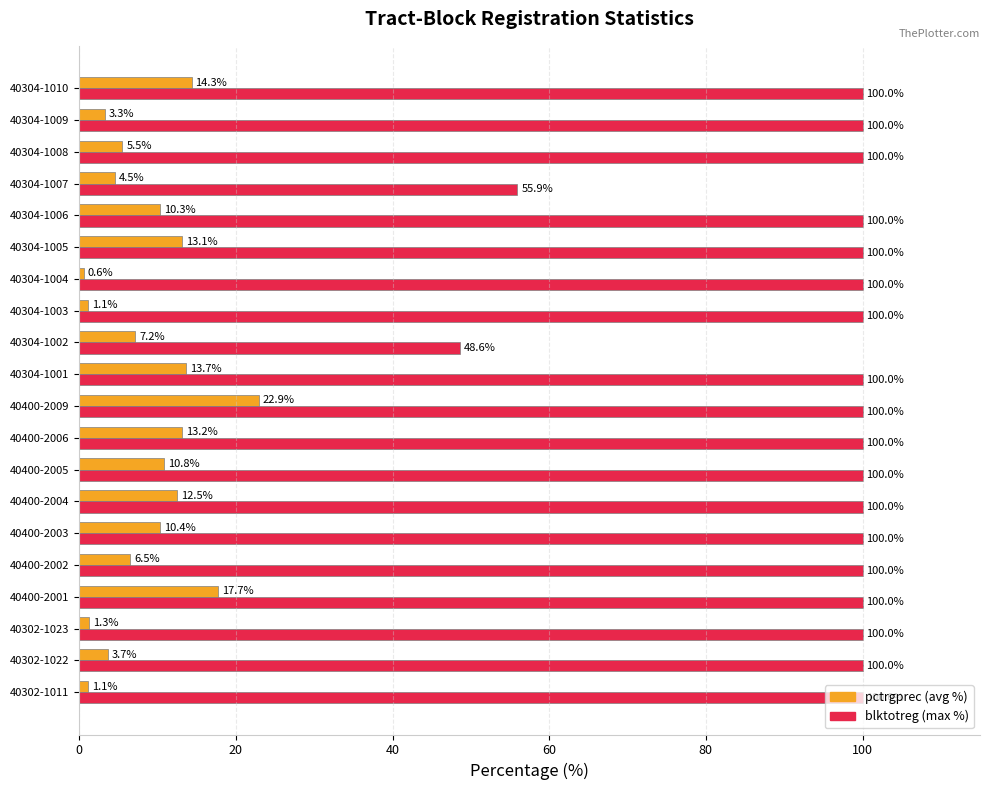

What is the sum of the blktotreg (max %) values at 40400-2006 and 40400-2005?

200.0